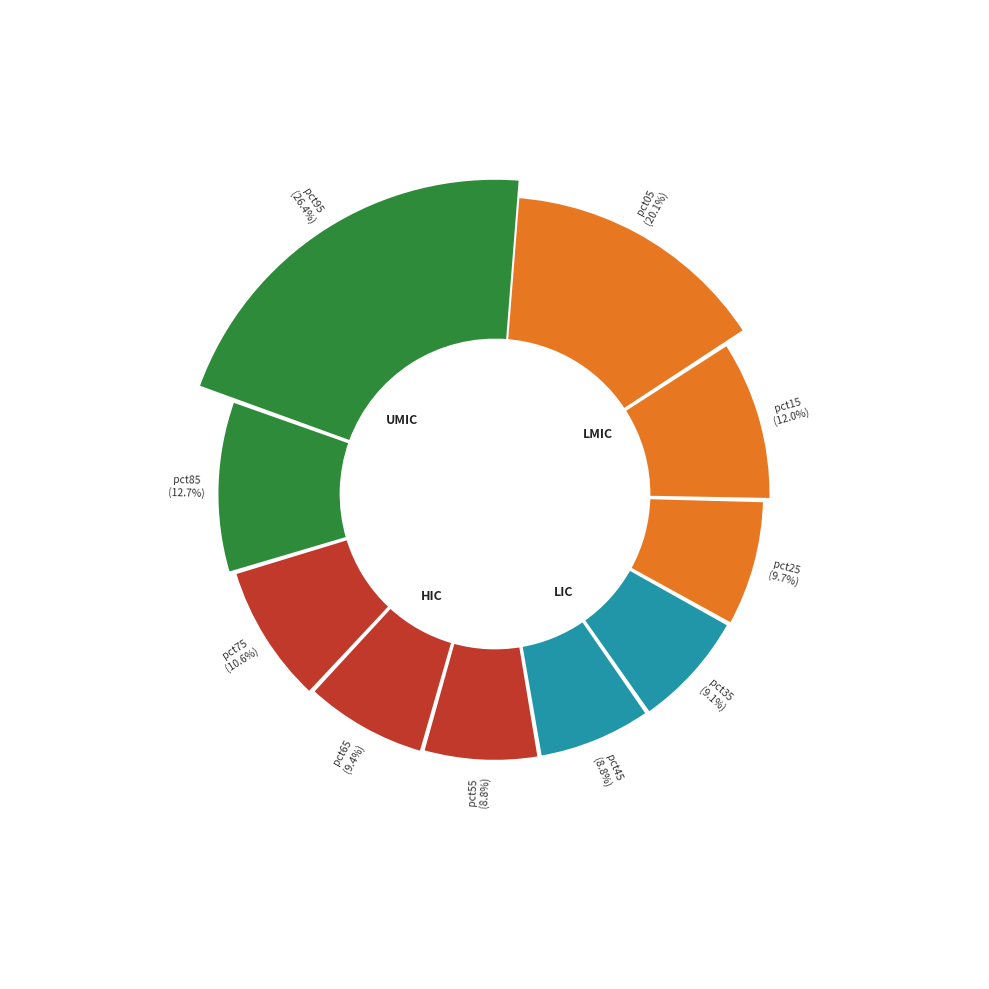

To the nearest percent, what is the average slice percentage?

10%